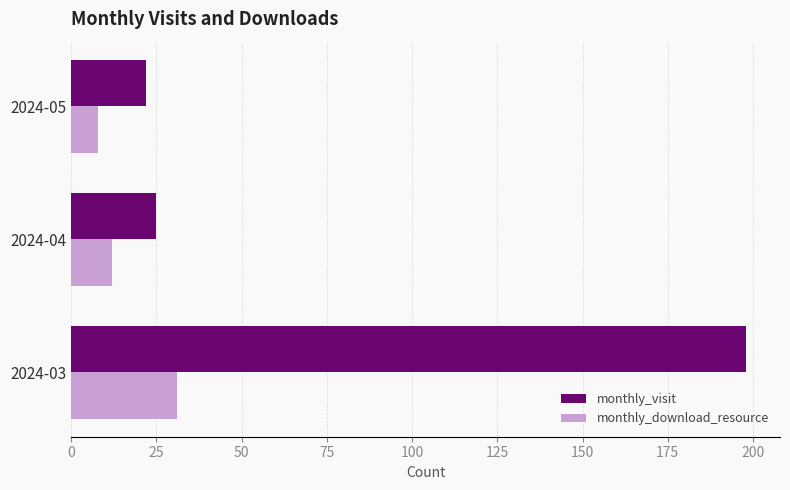

What is the average value of the monthly_download_resource series?

17